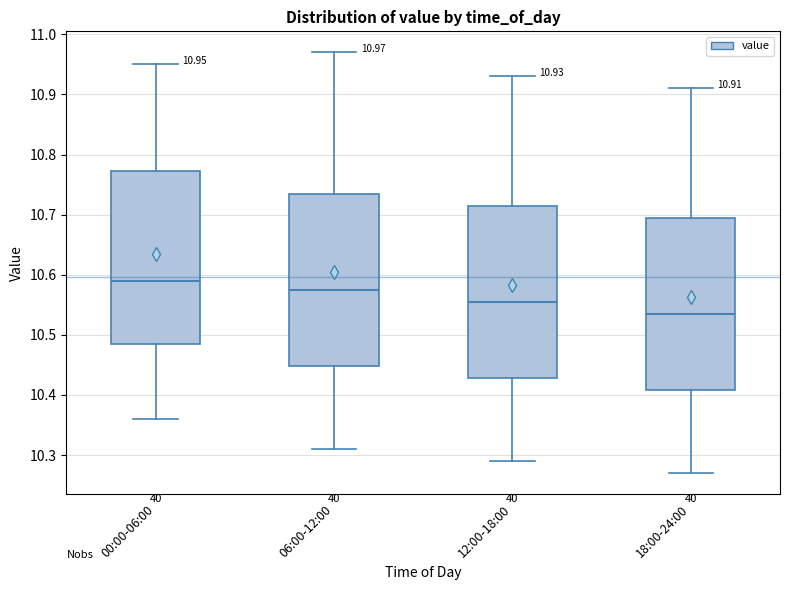

Which box has the lowest median line?

18:00-24:00